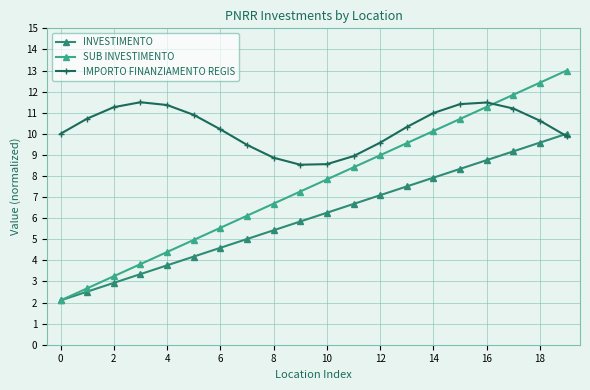

List the series in order of their peak value, highest first.

SUB INVESTIMENTO, IMPORTO FINANZIAMENTO REGIS, INVESTIMENTO